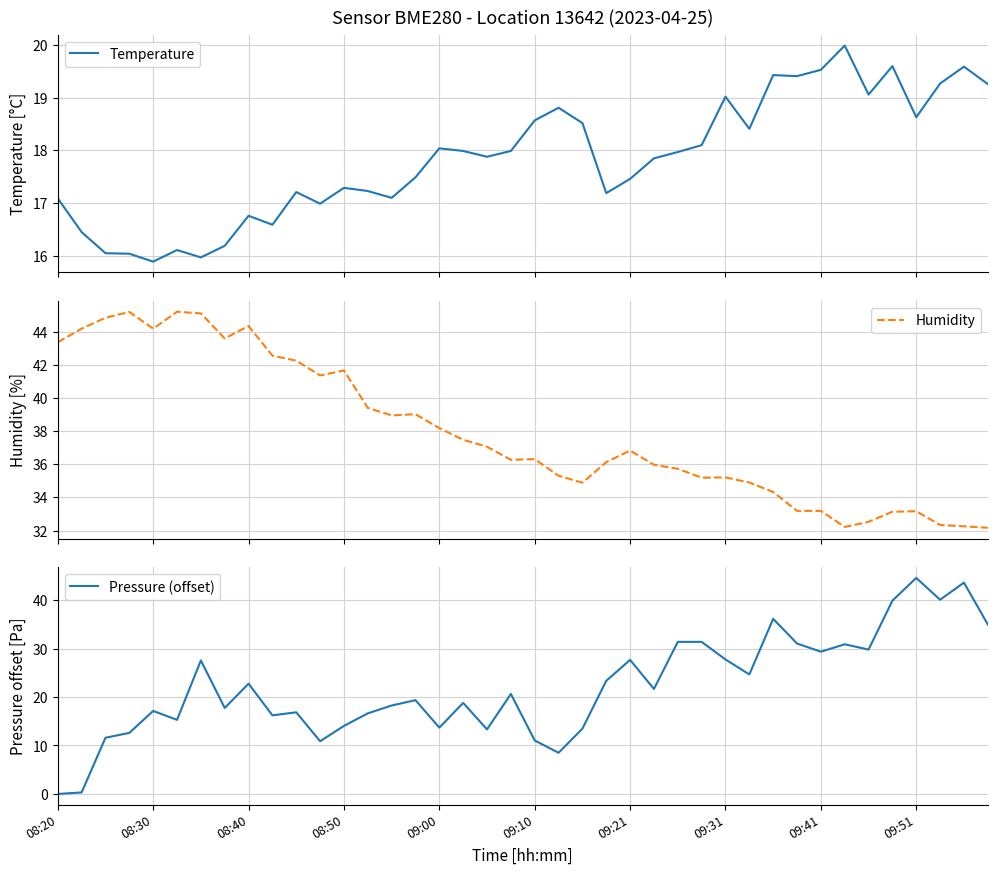

True or false: Humidity has more than 1 points higher than both neighbors.

True